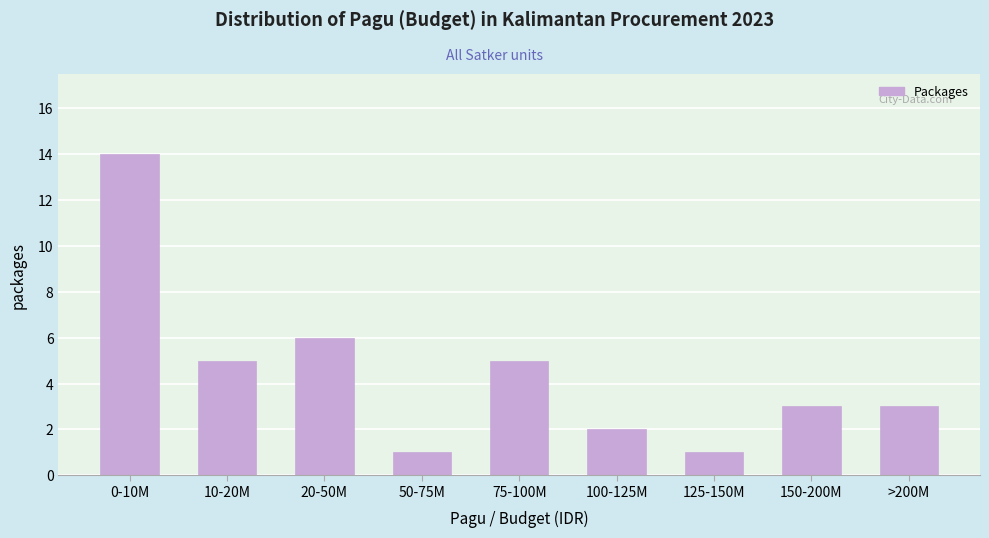

Reading left to right, list all the values displayed in this chart.

14	5	6	1	5	2	1	3	3